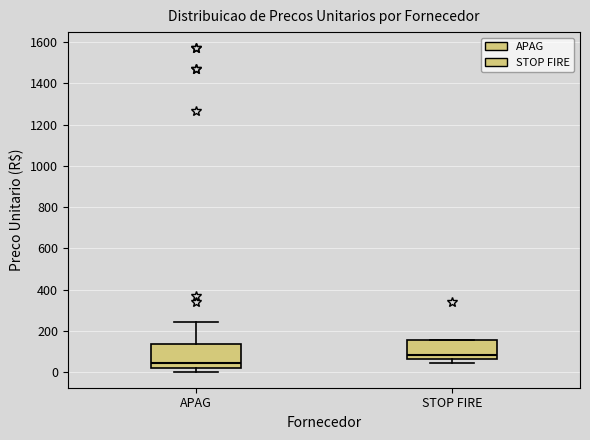

Reading left to right, read every box against the y-axis: the position of its median line, the range the box covers, and the ends of its whiskers. The values are not printed on the chart, so give them approximately, as read against the axis.

APAG: median 40, box 20 to 140, whiskers 0 to 240
STOP FIRE: median 80, box 60 to 160, whiskers 40 to 160